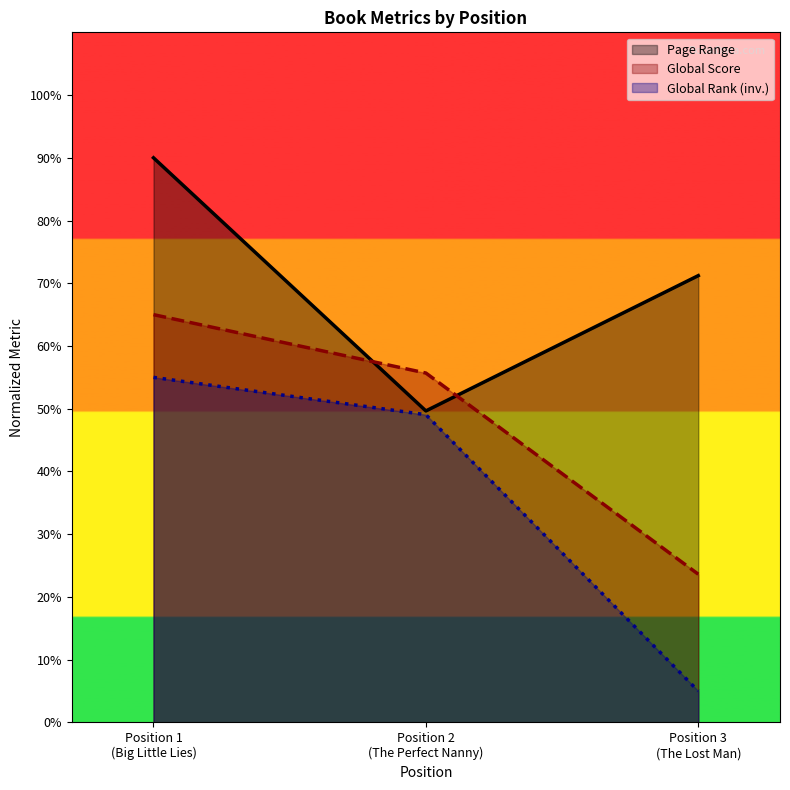

What is the sum of all Page Range values?

210.9